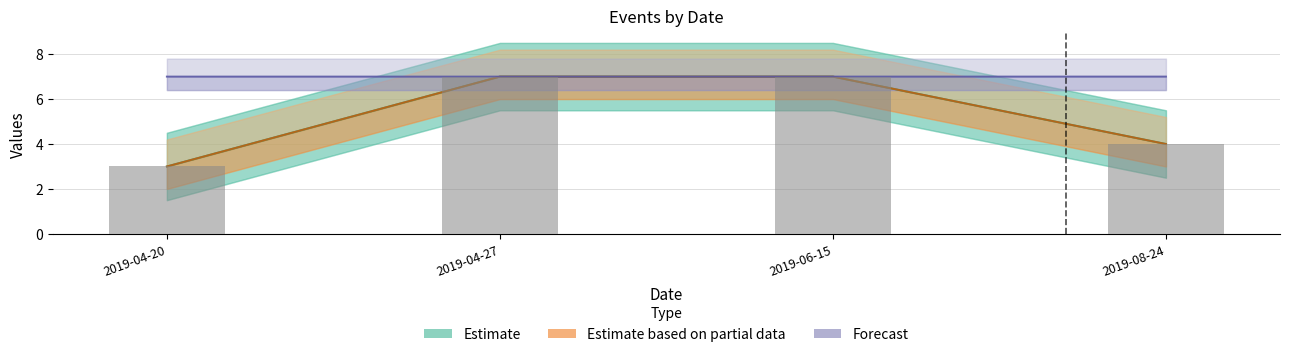

What is the label of the 4th bar from the right?

2019-04-20